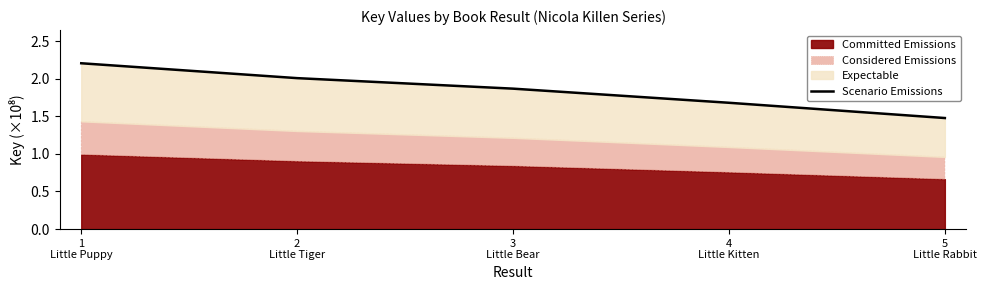

What is the sum of the values at 4
Little Kitten and 3
Little Bear?

3.5